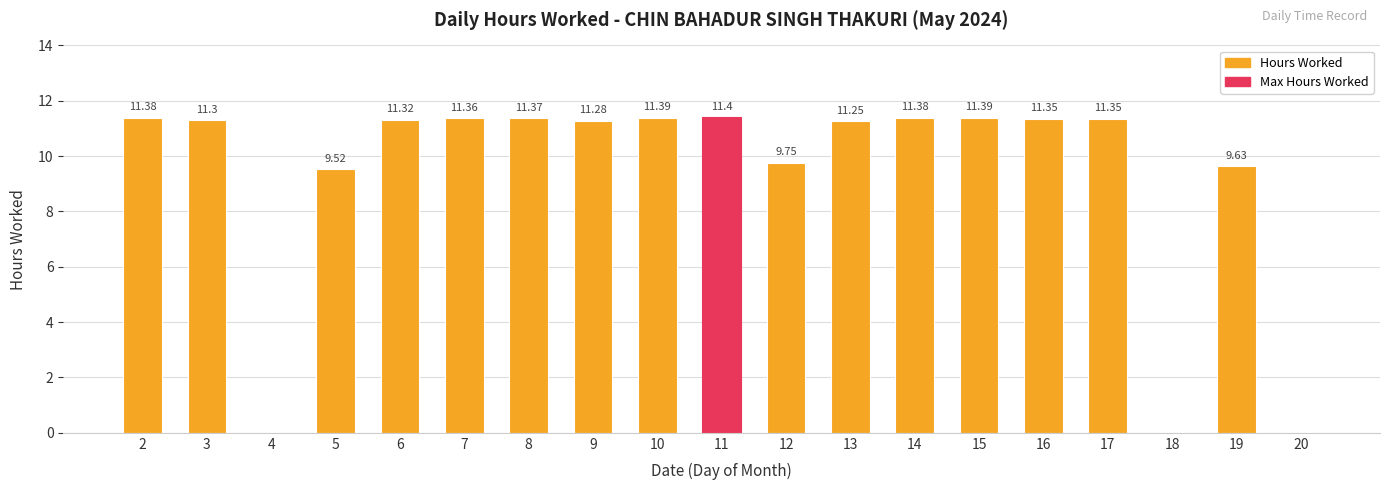

What is the sum of all values?

176.4